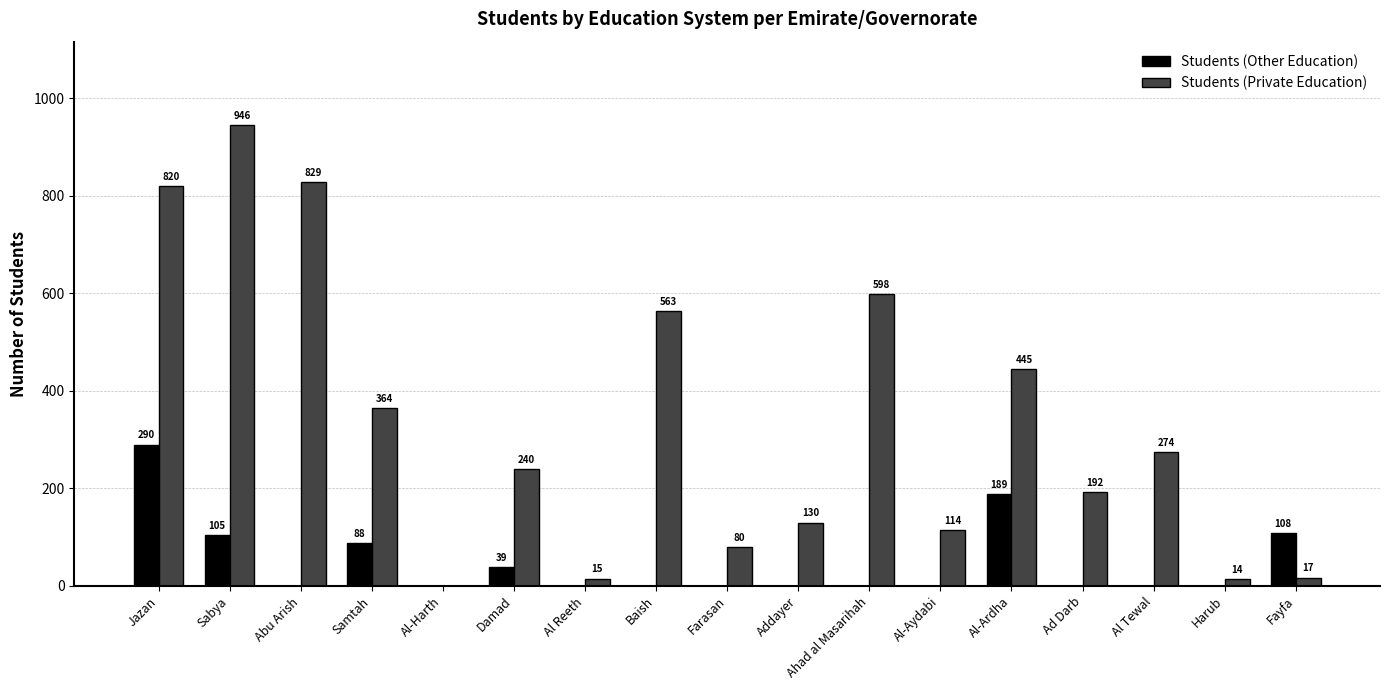

Where is Students (Private Education) nearest to the value 473?

Al-Ardha